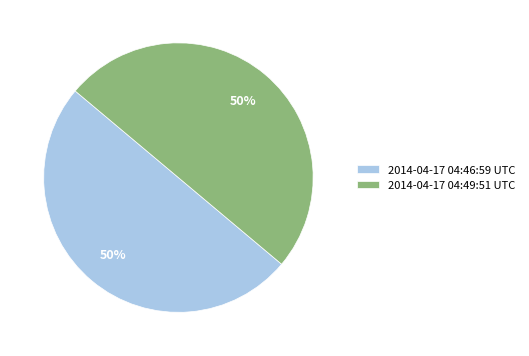

Combined, do 2014-04-17 04:49:51 UTC and 2014-04-17 04:46:59 UTC account for over 50%?

Yes